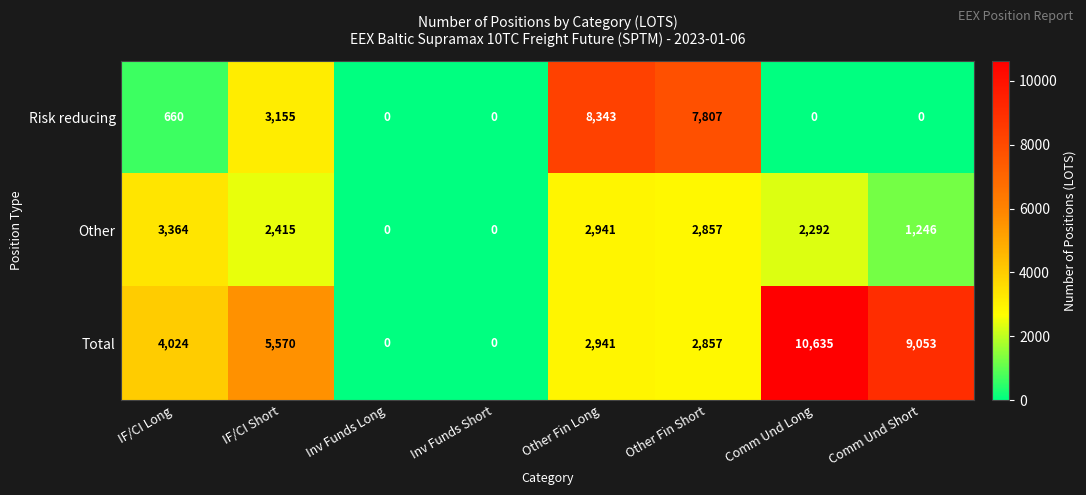

What is the difference between the Other values at Other Fin Short and Inv Funds Long?

2857